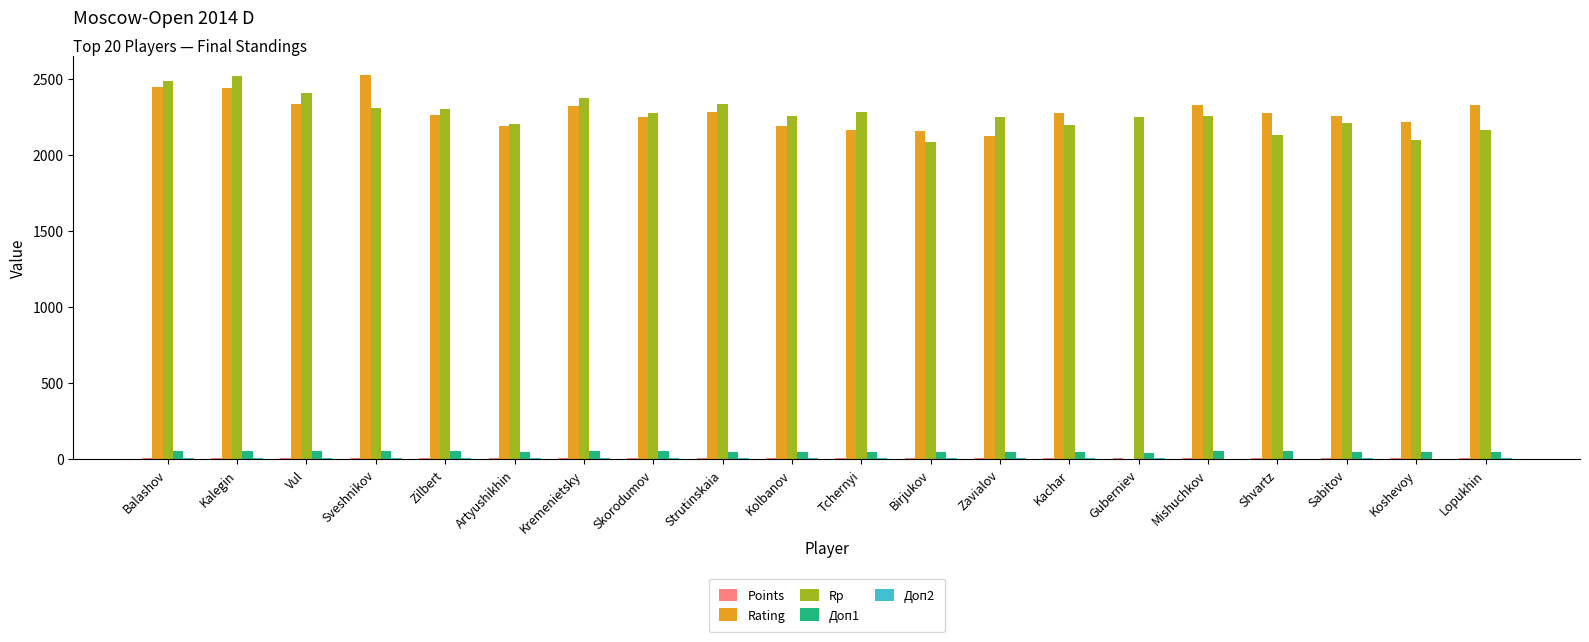

What is the sum of all Доп1 values?

1009.0